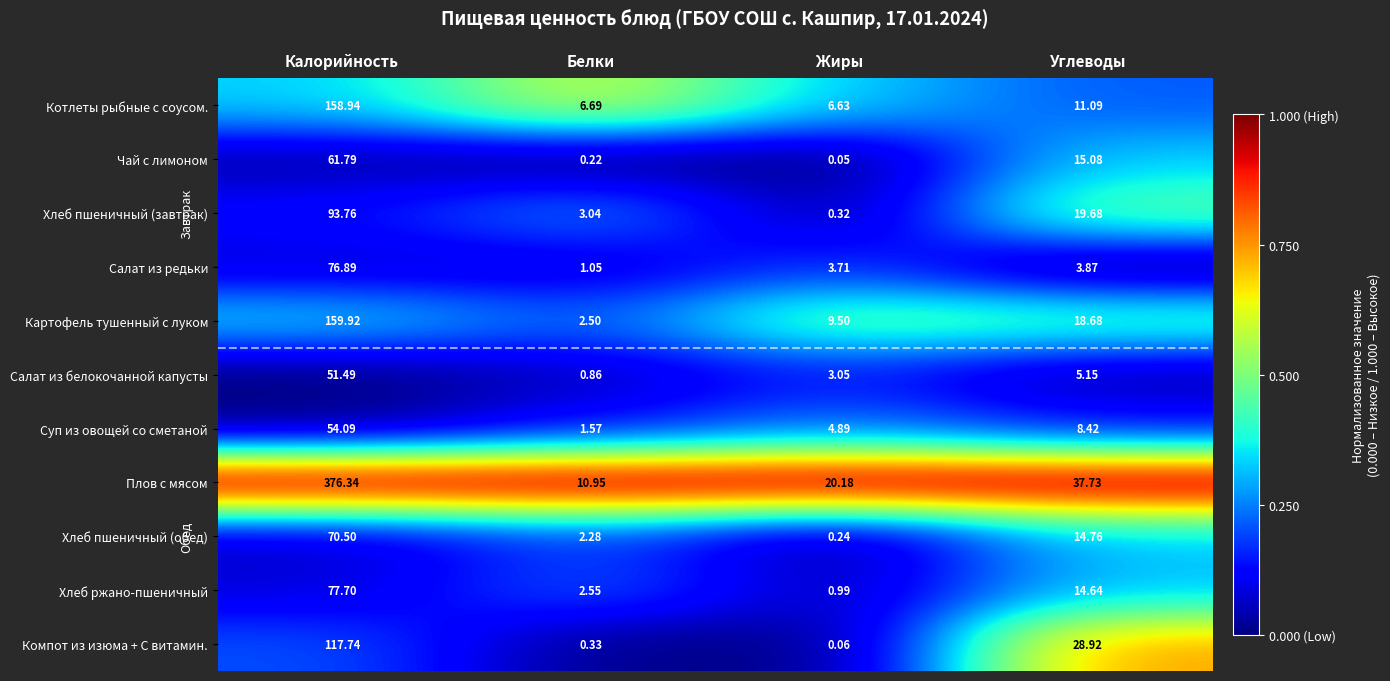

At which category is the sum across all series the highest?

Калорийность